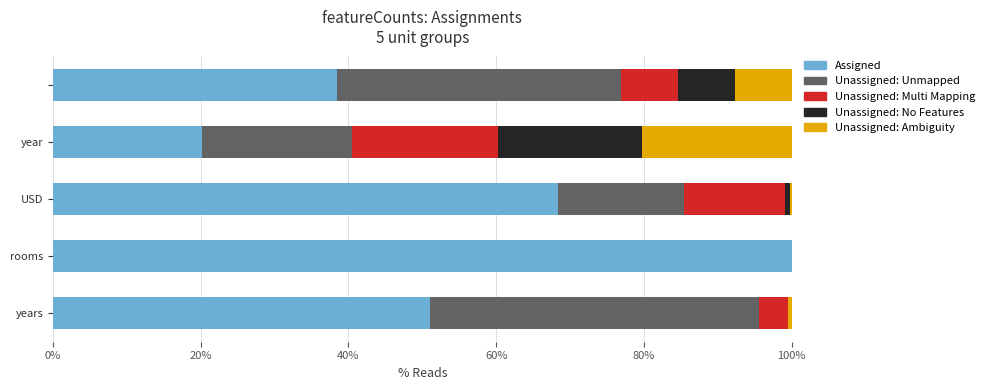

What is the maximum value for Assigned?

100.0